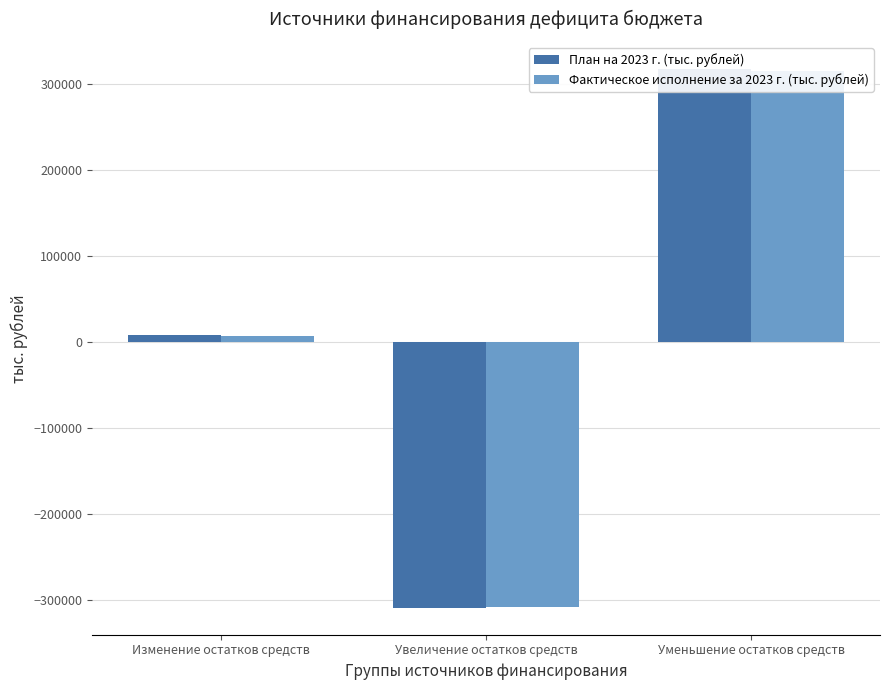

How many data points in План на 2023 г. (тыс. рублей) are above 8883?

1